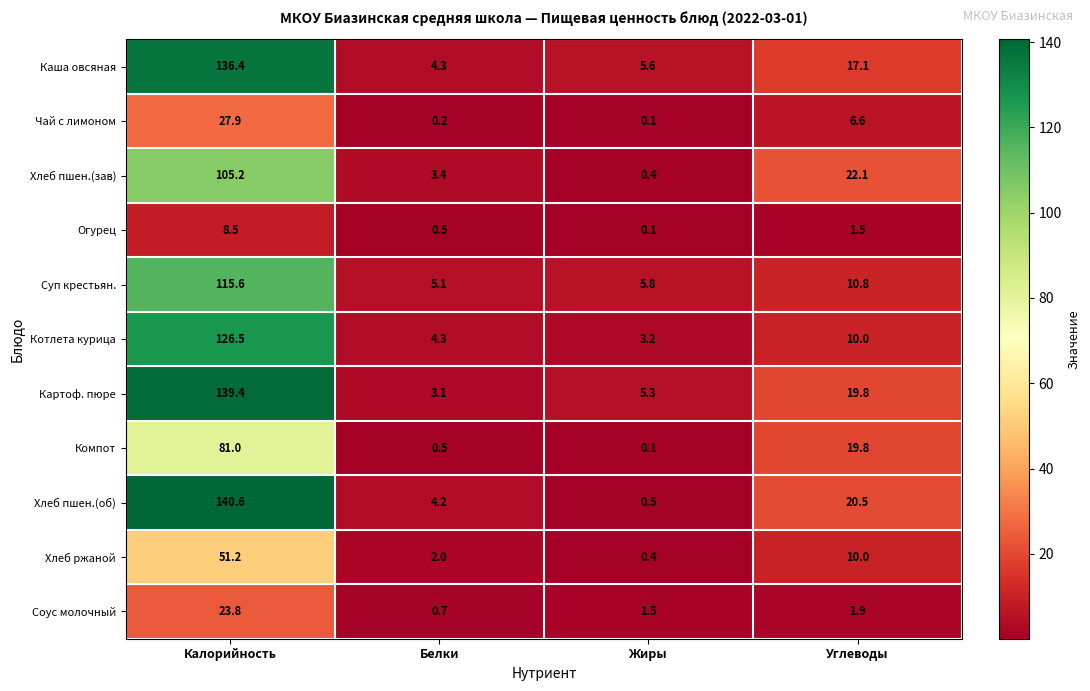

Which series has the largest total across all categories?

Картоф. пюре